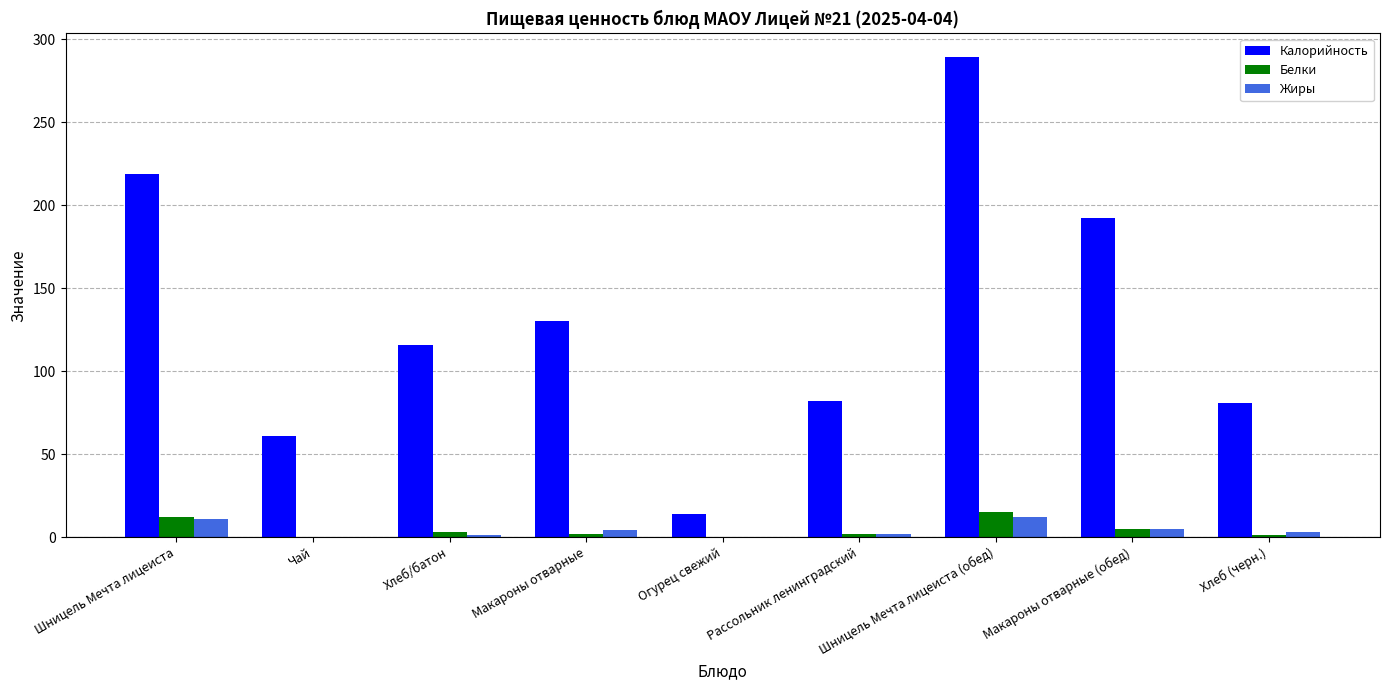

Count the number of data series in this chart.

3